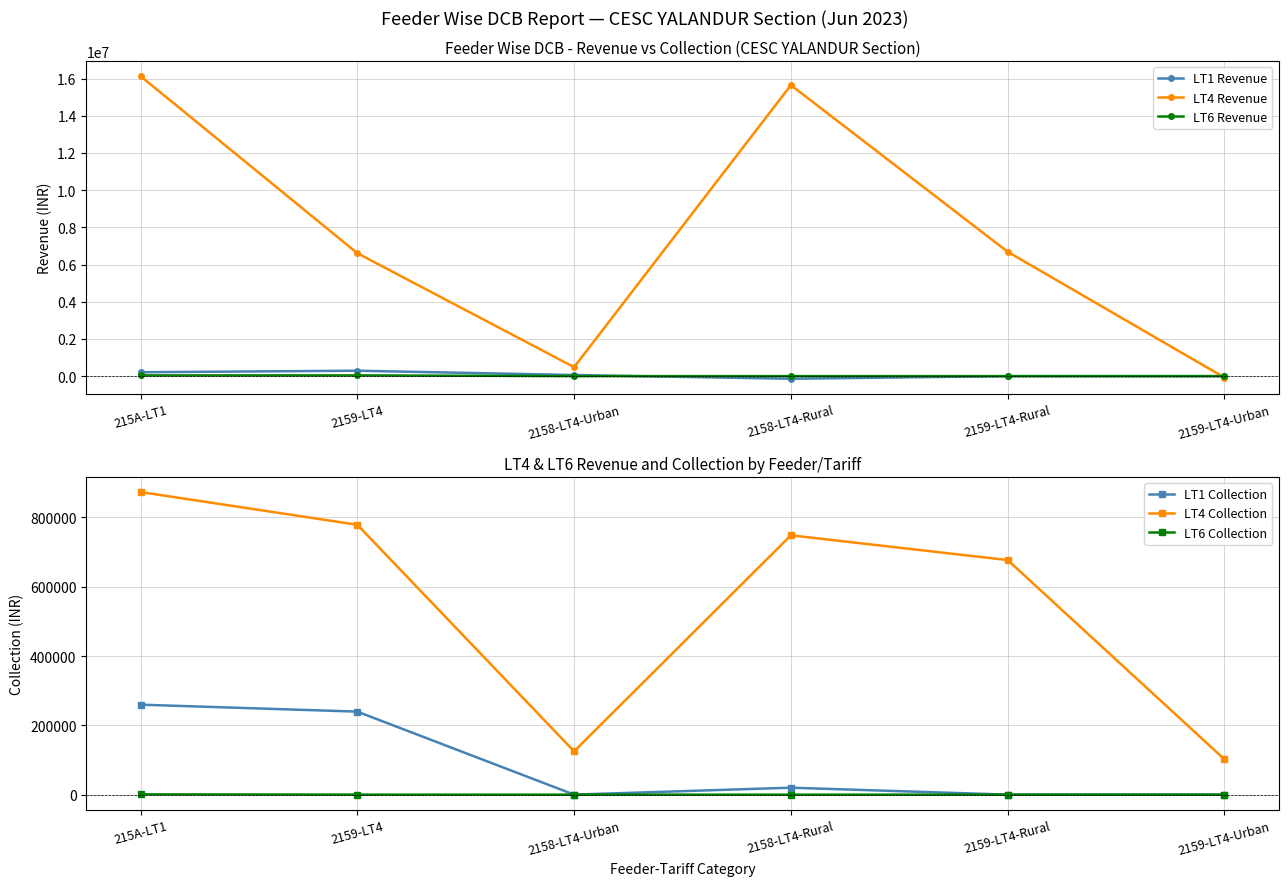

What is the sum of all LT1 Collection values?

519208.6